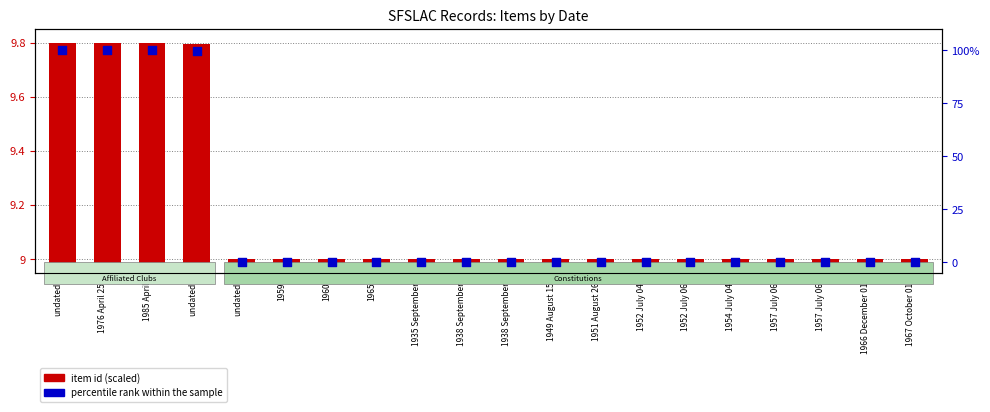

Which series reaches the maximum Y coordinate?

percentile rank within the sample